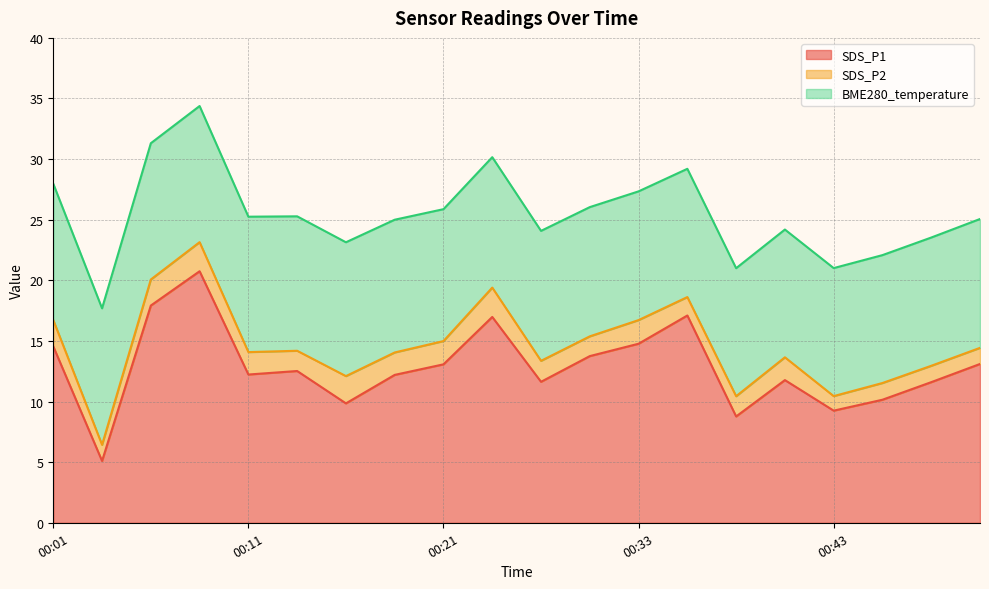

Reading left to right, transcribe all the data shown in this chart.

SDS_P1: 00:01=14.6	00:03=5.1	00:06=17.9	00:08=20.8	00:11=12.2	00:13=12.5	00:16=9.8	00:18=12.2	00:21=13.1	00:26=17.0	00:28=11.6	00:31=13.8	00:33=14.8	00:36=17.1	00:38=8.8	00:41=11.8	00:43=9.2	00:46=10.2	00:48=11.6	00:51=13.1
SDS_P2: 00:01=2.2	00:03=1.3	00:06=2.1	00:08=2.4	00:11=1.9	00:13=1.7	00:16=2.2	00:18=1.9	00:21=1.9	00:26=2.4	00:28=1.7	00:31=1.6	00:33=1.9	00:36=1.5	00:38=1.7	00:41=1.9	00:43=1.2	00:46=1.4	00:48=1.4	00:51=1.3
BME280_temperature: 00:01=11.2	00:03=11.3	00:06=11.2	00:08=11.2	00:11=11.2	00:13=11.1	00:16=11.0	00:18=10.9	00:21=10.9	00:26=10.8	00:28=10.7	00:31=10.7	00:33=10.6	00:36=10.6	00:38=10.6	00:41=10.5	00:43=10.6	00:46=10.6	00:48=10.6	00:51=10.6